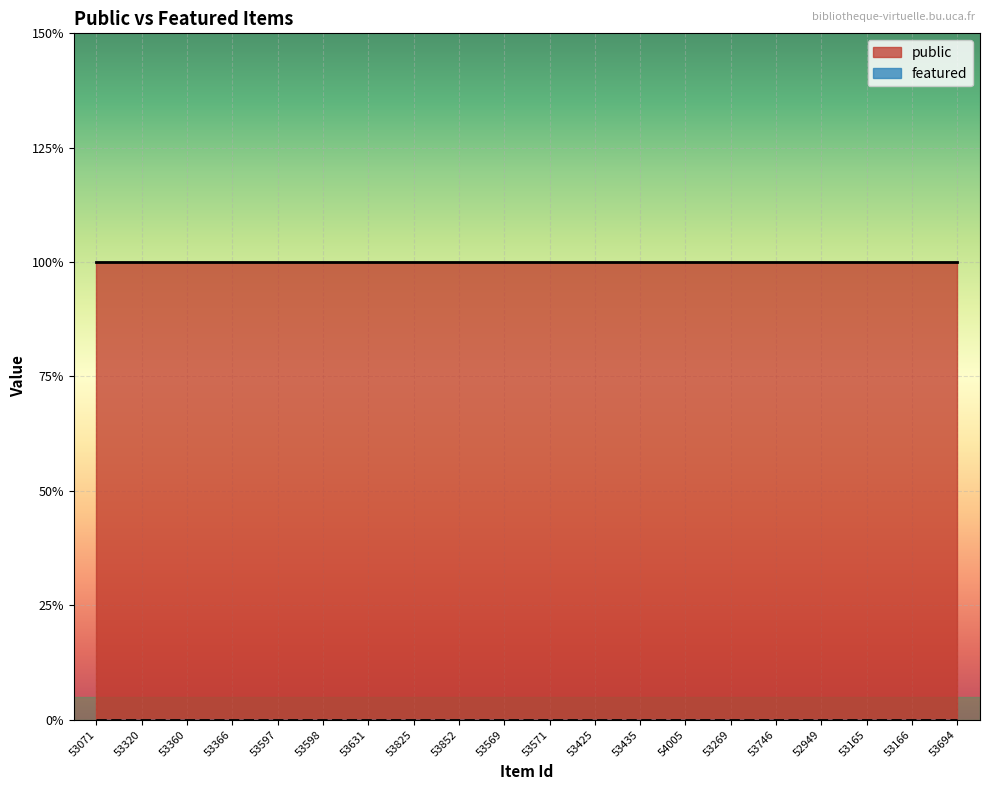

At which label is featured closest to 0?

53071